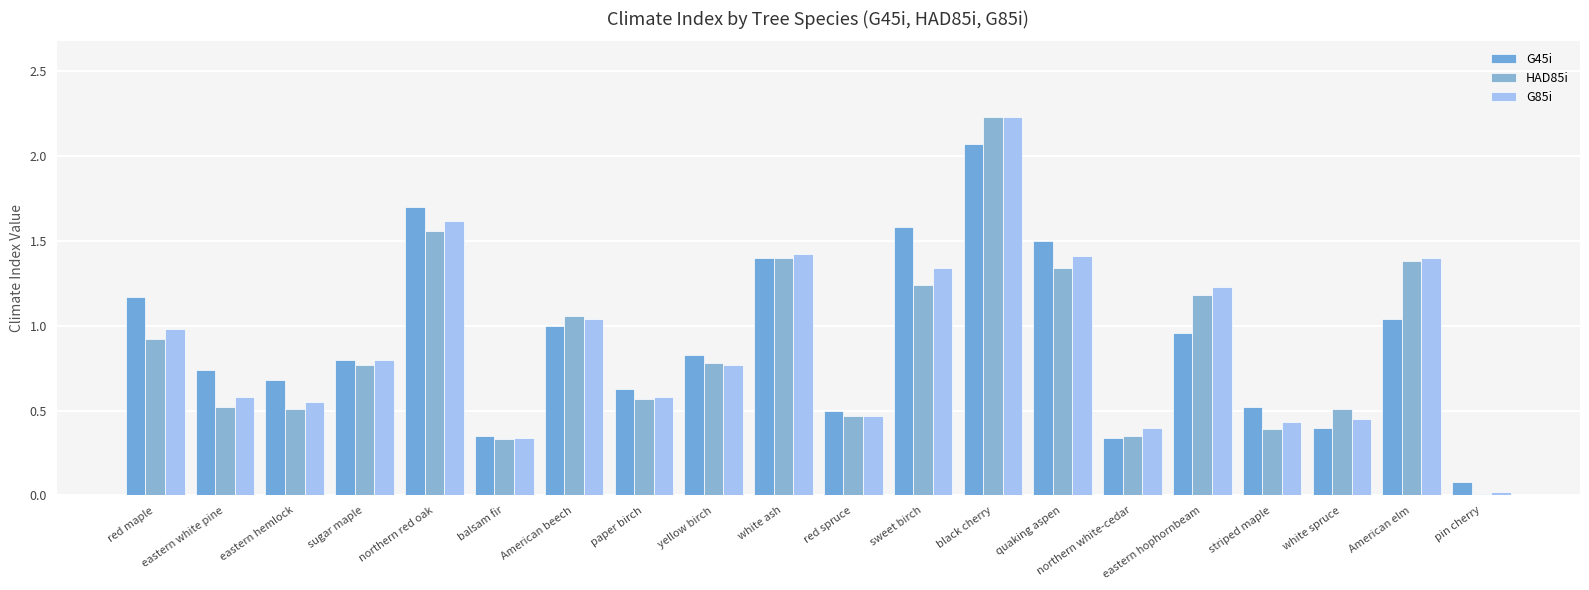

Reading right to left, list all the values displayed in this chart.

G45i: pin cherry=0.1	American elm=1.0	white spruce=0.4	striped maple=0.5	eastern hophornbeam=1.0	northern white-cedar=0.3	quaking aspen=1.5	black cherry=2.1	sweet birch=1.6	red spruce=0.5	white ash=1.4	yellow birch=0.8	paper birch=0.6	American beech=1.0	balsam fir=0.3	northern red oak=1.7	sugar maple=0.8	eastern hemlock=0.7	eastern white pine=0.7	red maple=1.2
HAD85i: pin cherry=0.0	American elm=1.4	white spruce=0.5	striped maple=0.4	eastern hophornbeam=1.2	northern white-cedar=0.3	quaking aspen=1.3	black cherry=2.2	sweet birch=1.2	red spruce=0.5	white ash=1.4	yellow birch=0.8	paper birch=0.6	American beech=1.1	balsam fir=0.3	northern red oak=1.6	sugar maple=0.8	eastern hemlock=0.5	eastern white pine=0.5	red maple=0.9
G85i: pin cherry=0.0	American elm=1.4	white spruce=0.5	striped maple=0.4	eastern hophornbeam=1.2	northern white-cedar=0.4	quaking aspen=1.4	black cherry=2.2	sweet birch=1.3	red spruce=0.5	white ash=1.4	yellow birch=0.8	paper birch=0.6	American beech=1.0	balsam fir=0.3	northern red oak=1.6	sugar maple=0.8	eastern hemlock=0.6	eastern white pine=0.6	red maple=1.0